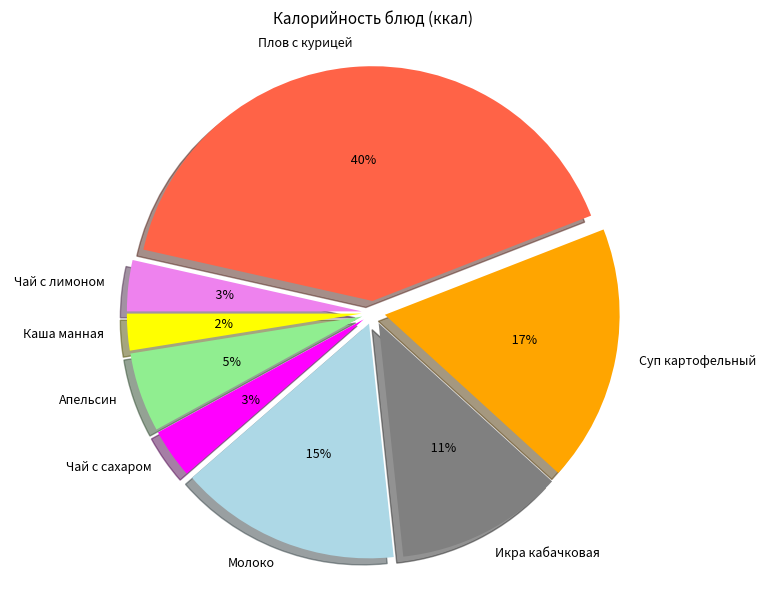

Is it true that Чай с лимоном is 11% of the pie?

False